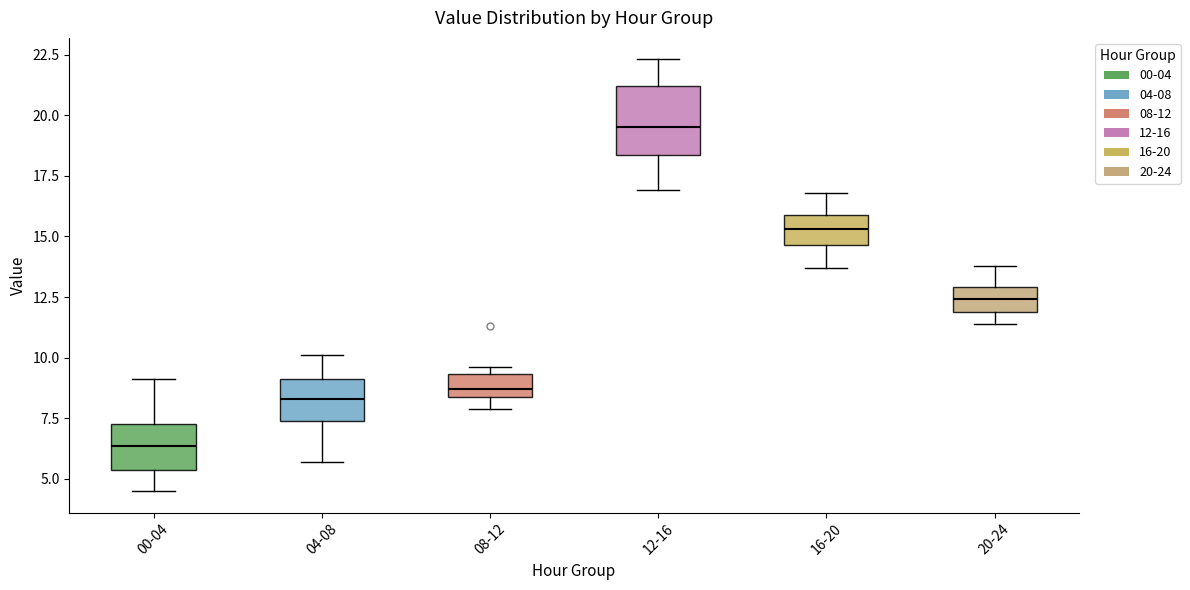

Which box is the tallest, from its lower edge to its upper edge?

12-16